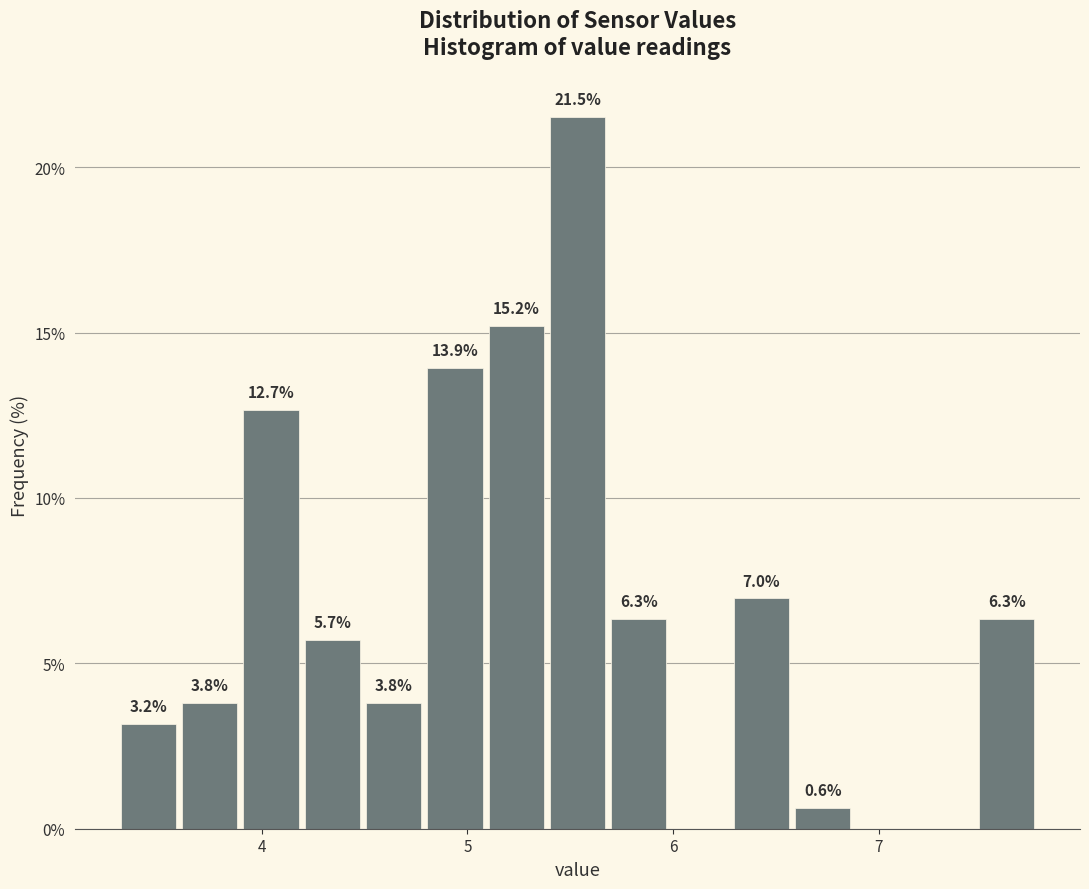

Read against the x-axis, roughly where is the centre of the tallest bar?

5.5